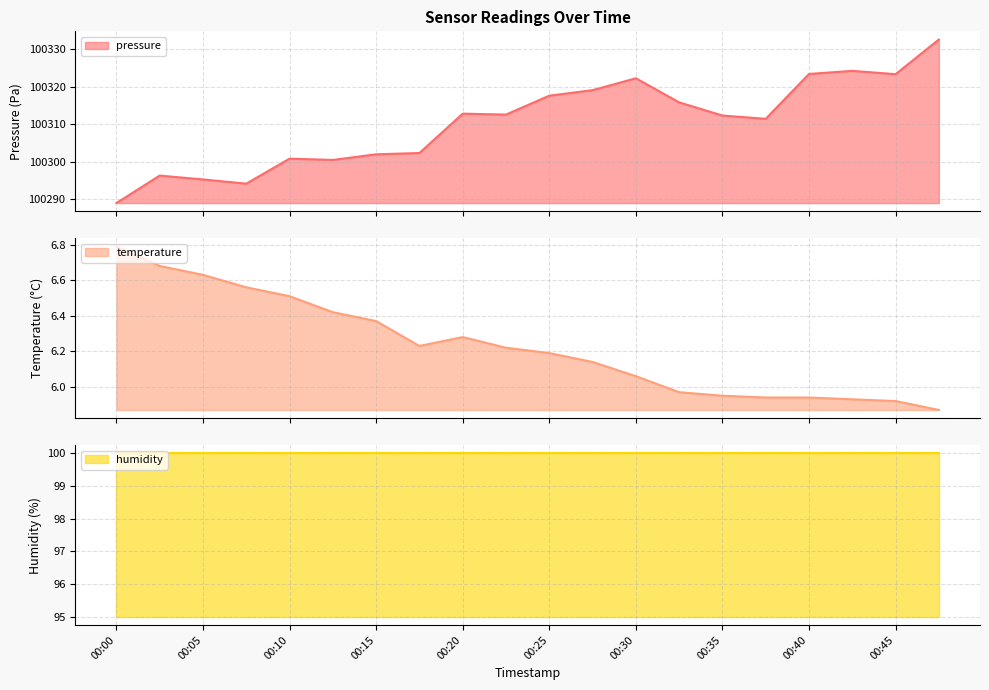

True or false: pressure and temperature intersect in this chart.

False